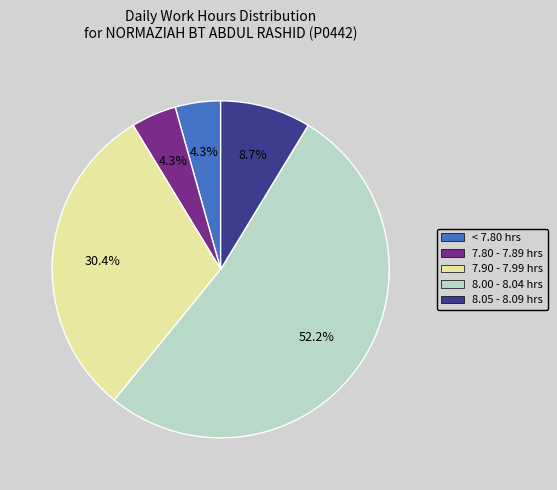

Is there any slice that represents more than half of the pie?

Yes